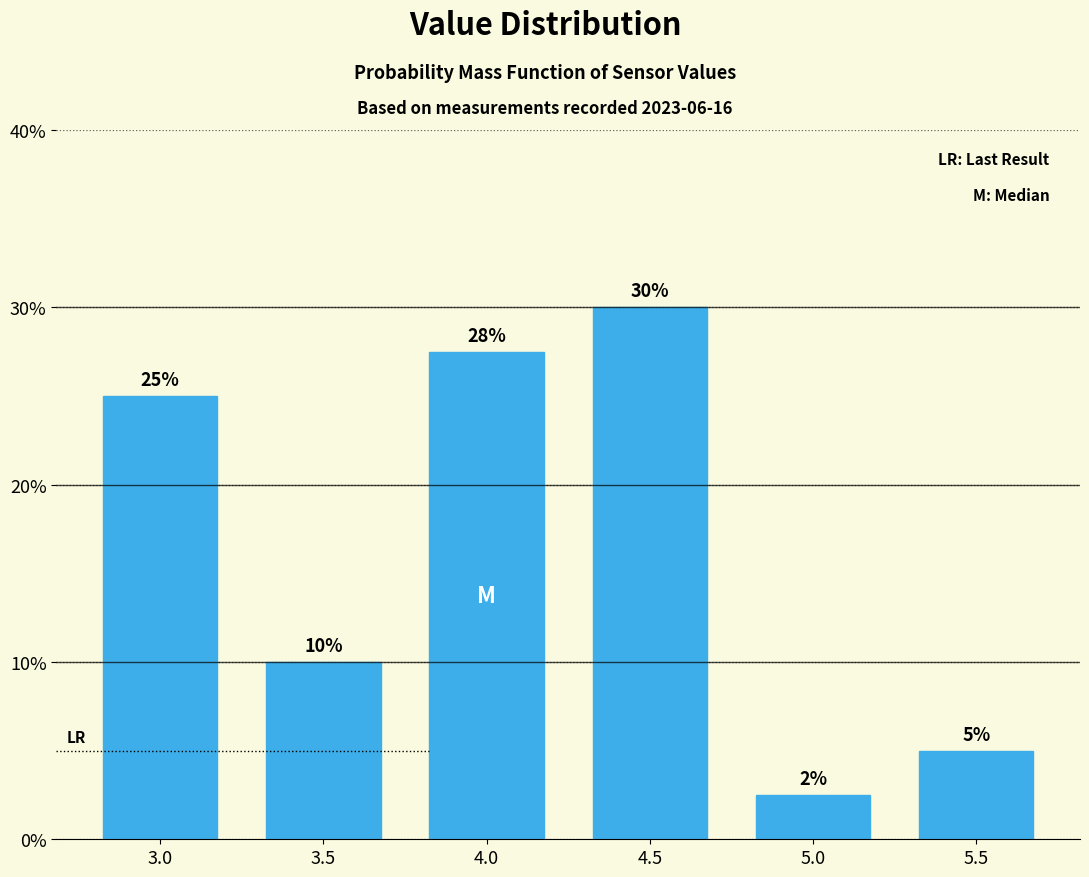

Where is the data nearest to the value 16?

3.5